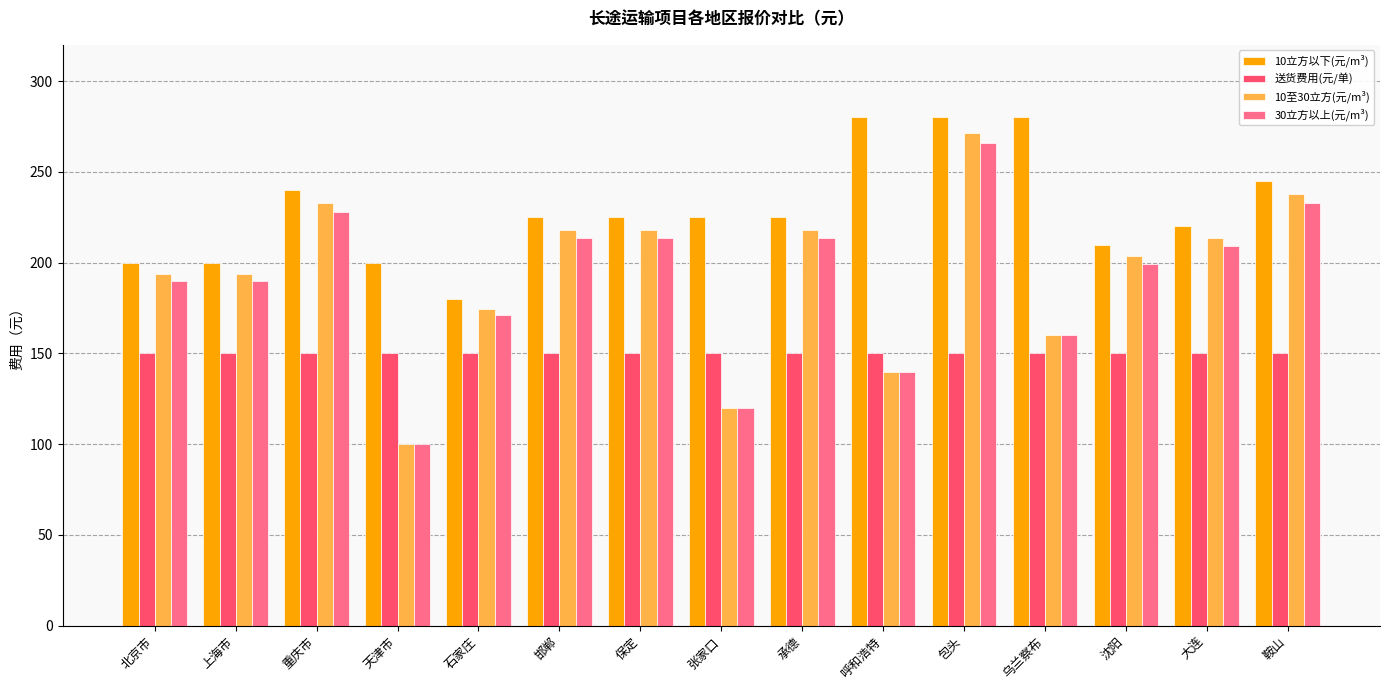

What is the approximate value of 30立方以上(元/m³) at 重庆市?

228.0